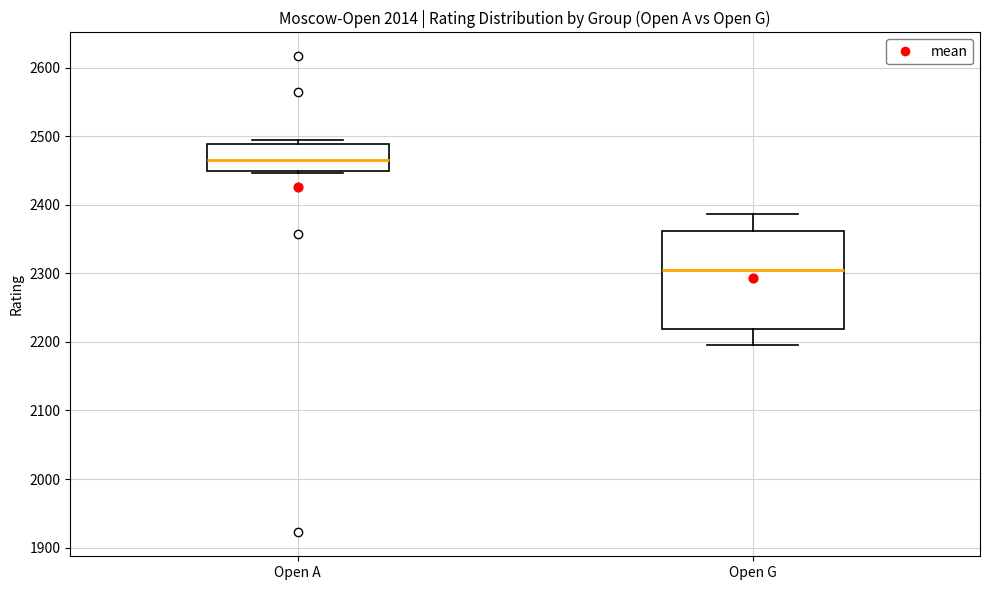

Where does the median line of the box for Open G sit on the y-axis? The values are not printed on the chart, so give them approximately, as read against the axis.

2300